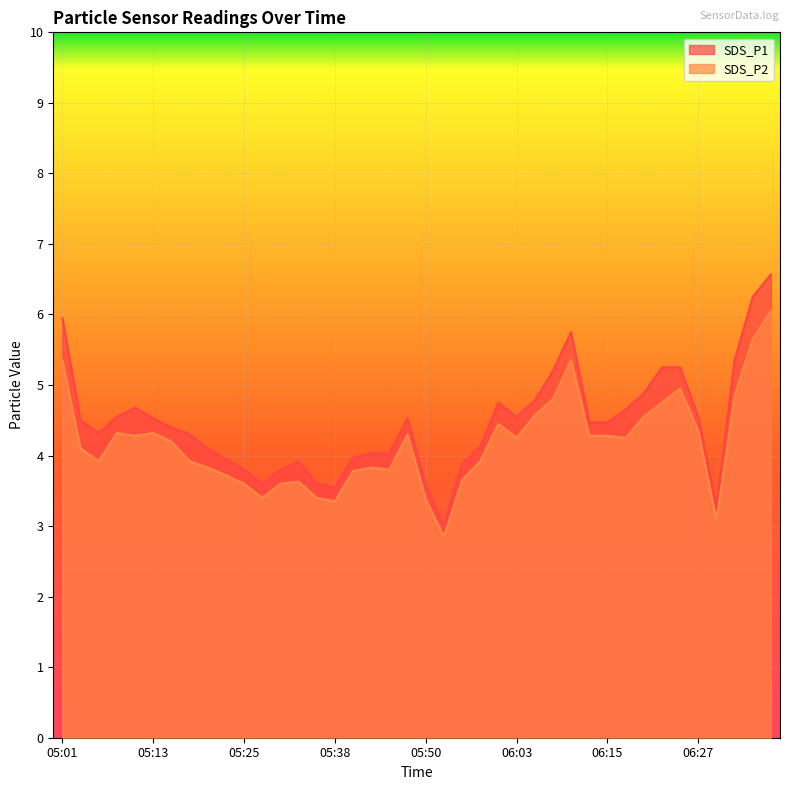

Rank the series by their maximum value, from lowest to highest.

SDS_P2, SDS_P1